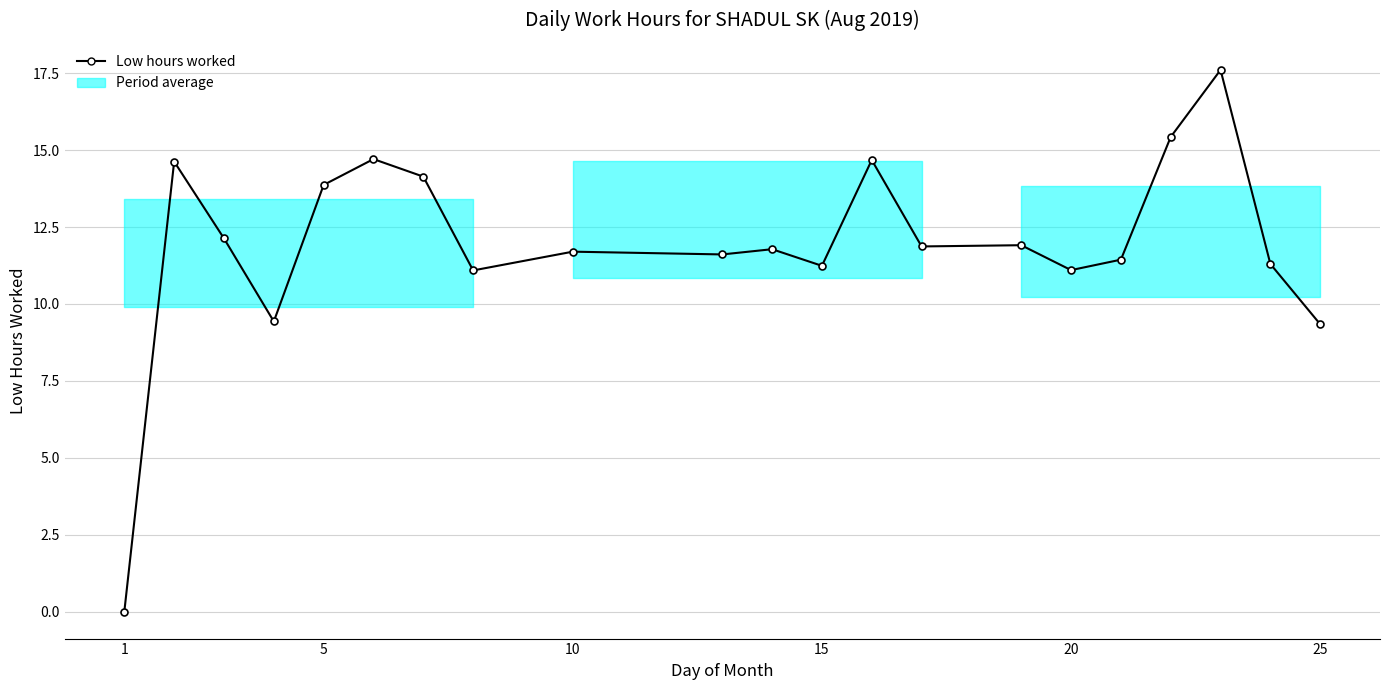

Does the chart display data point markers on the line(s)?

Yes